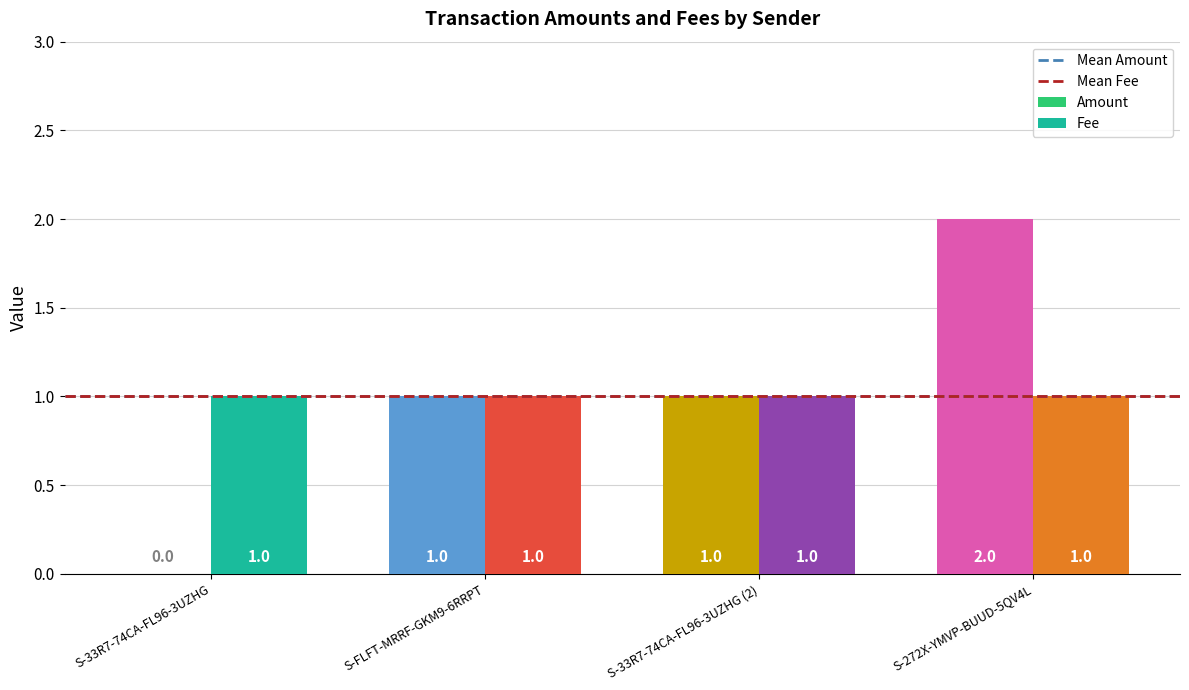

Which category has the highest value across all series?

S-272X-YMVP-BUUD-5QV4L